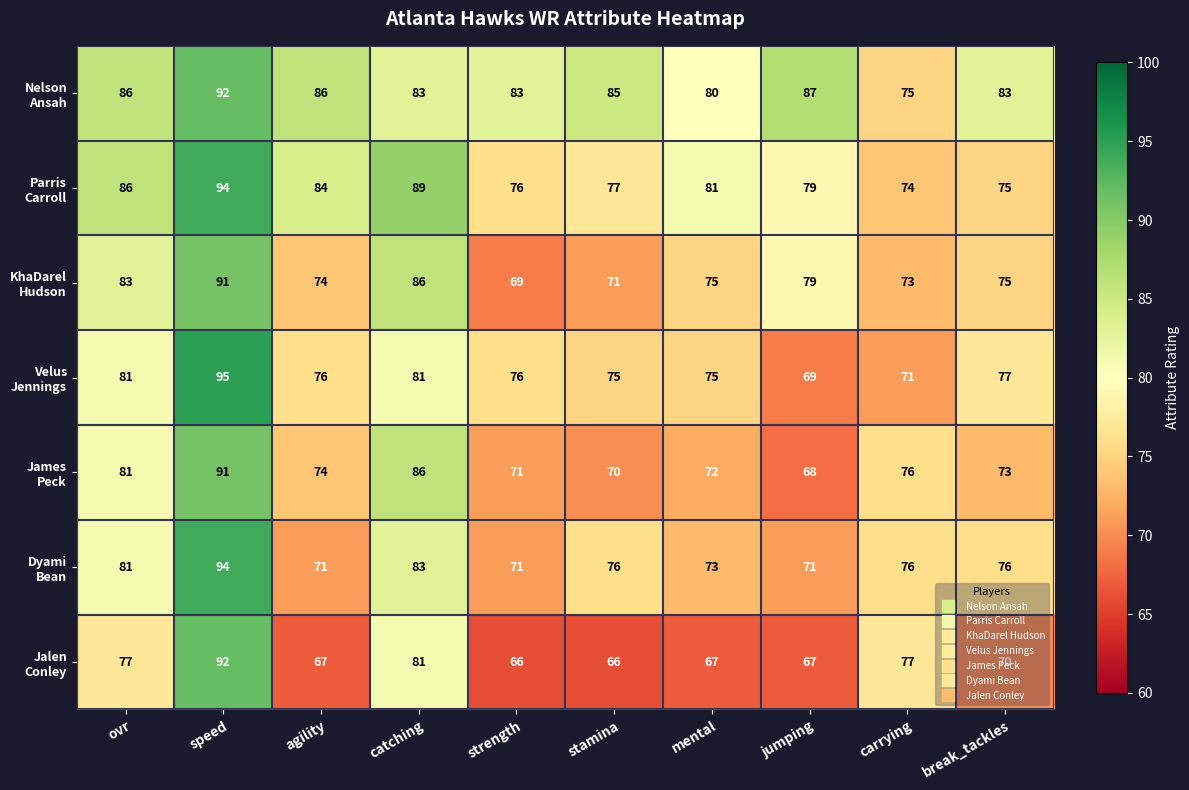

What is the spread (max minus min) of values at carrying?

6